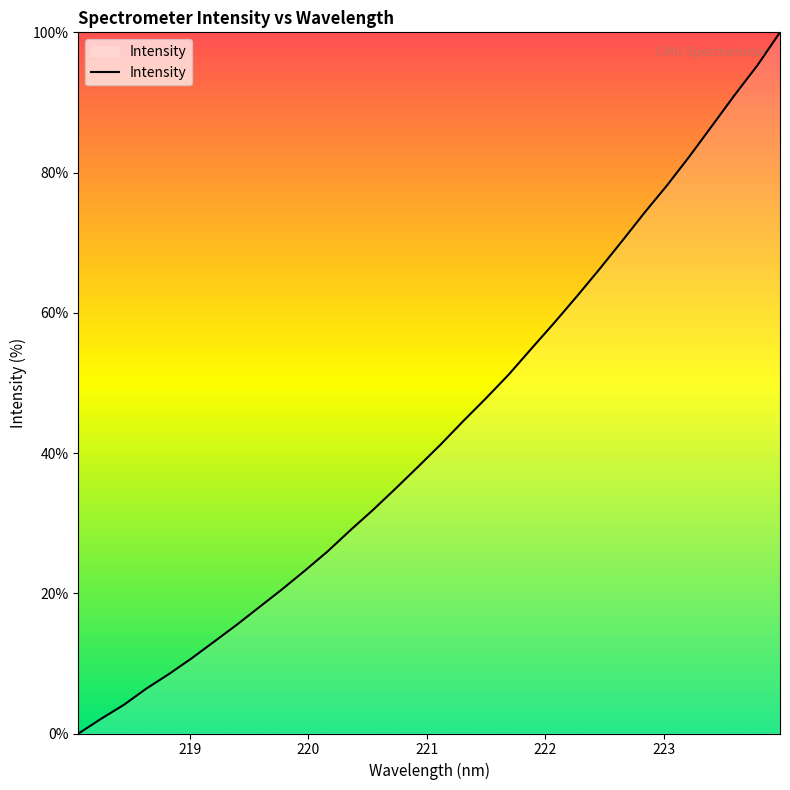

What is the difference between the maximum and minimum values?

100.0